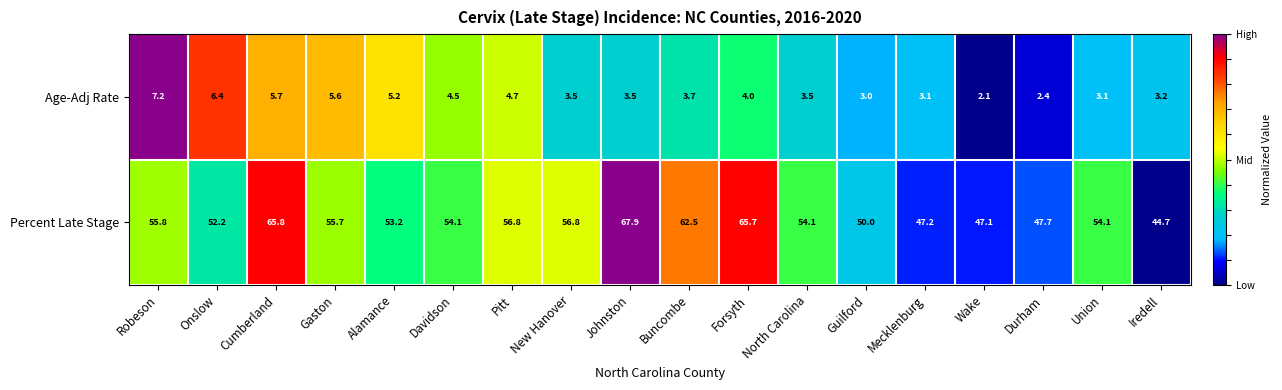

Where is Percent Late Stage nearest to the value 56?

Robeson